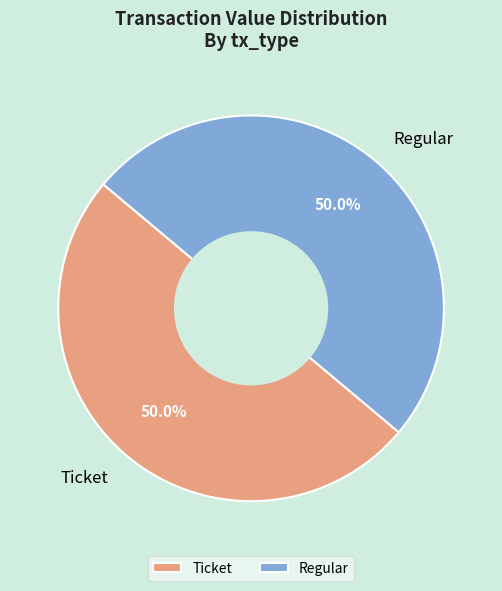

What portion of the pie excludes Regular?

50.0%